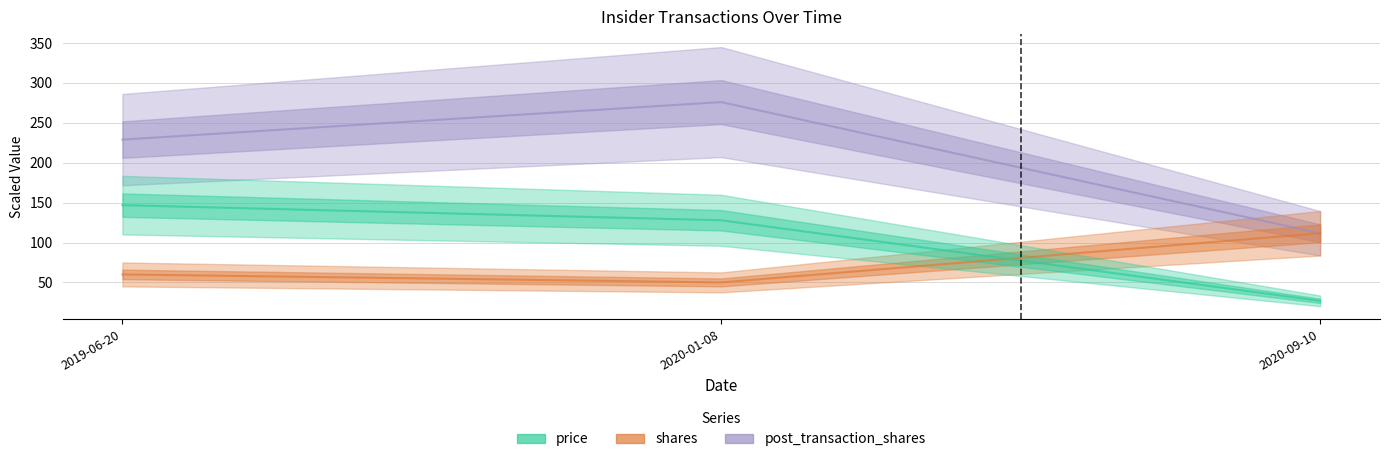

Between 2020-01-08 and 2019-06-20, which is larger?

2019-06-20